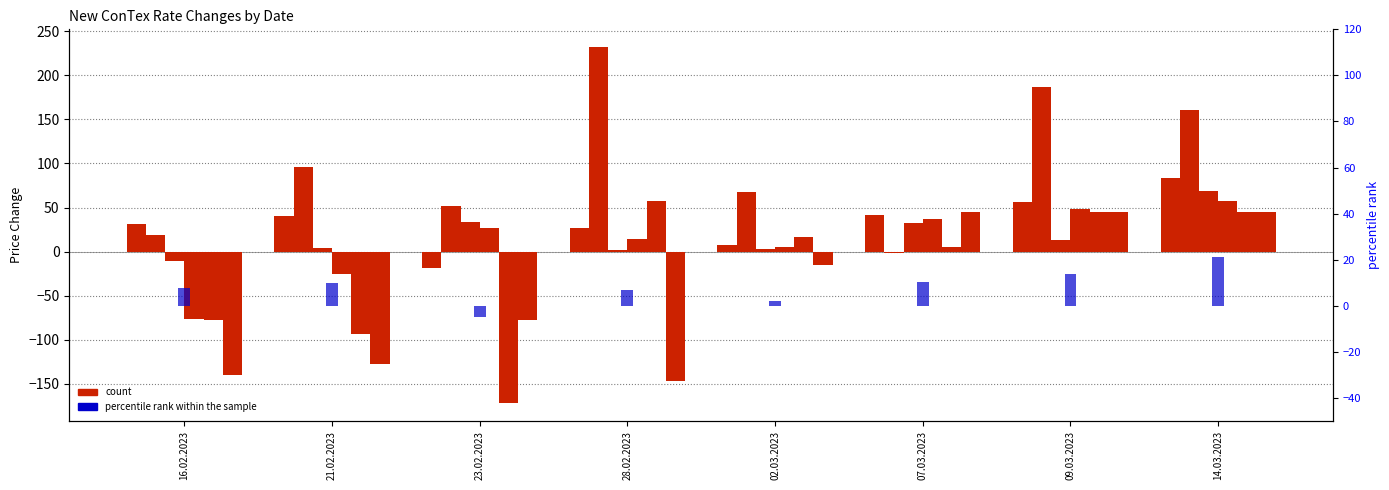

True or false: 2500 change has a value of 3 at 02.03.2023.

True